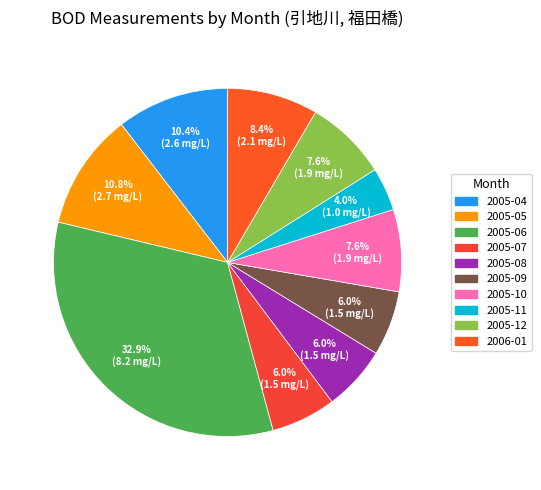

Combined, do 2005-04 and 2005-06 account for over 50%?

No